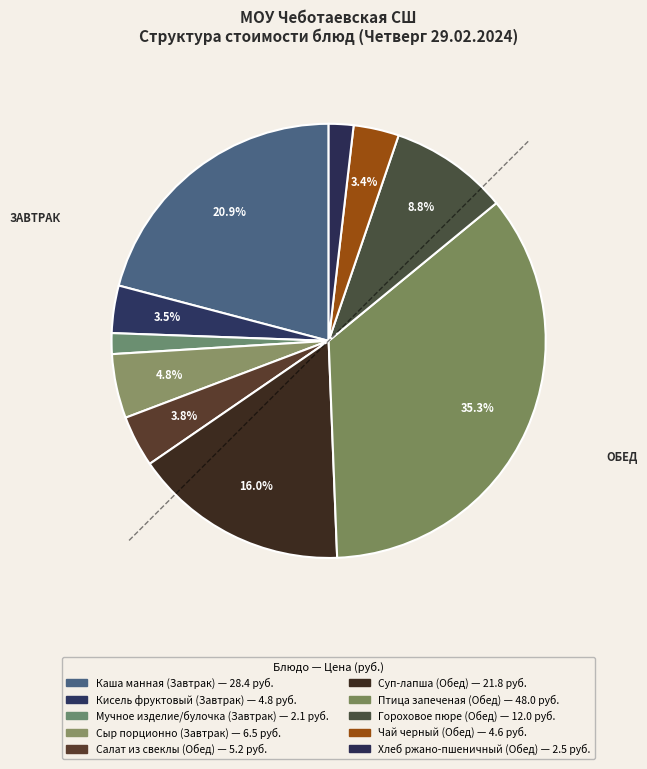

What portion of the pie excludes Гороховое пюре (Обед)?

91.2%